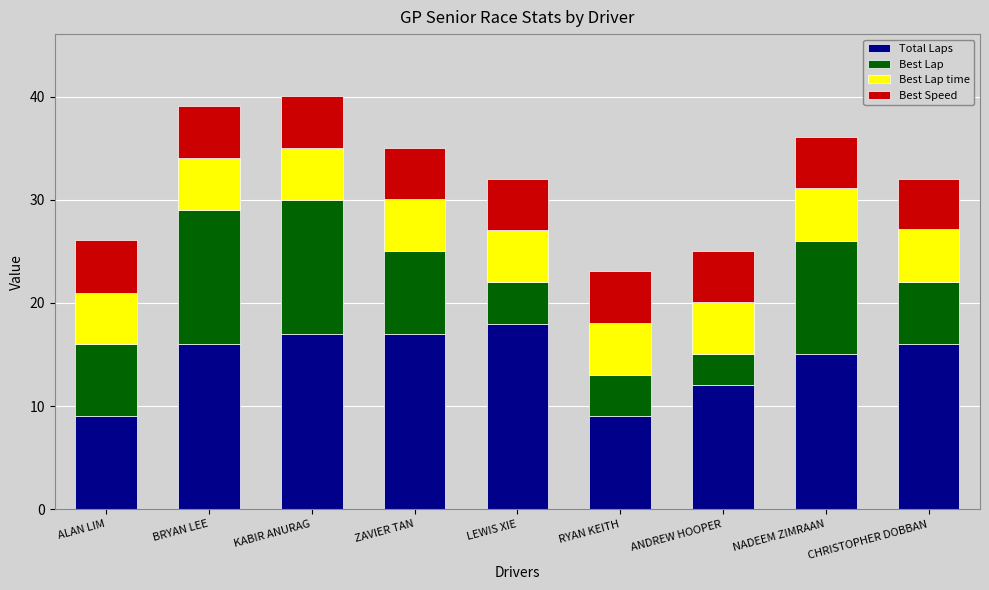

What is the total value across all series at ZAVIER TAN?

35.1